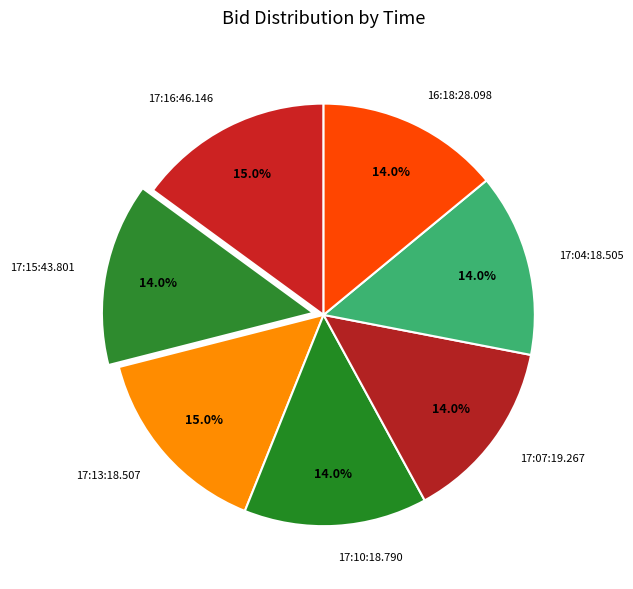

The 17:13:18.507 slice represents 8% of the pie. True or false?

False